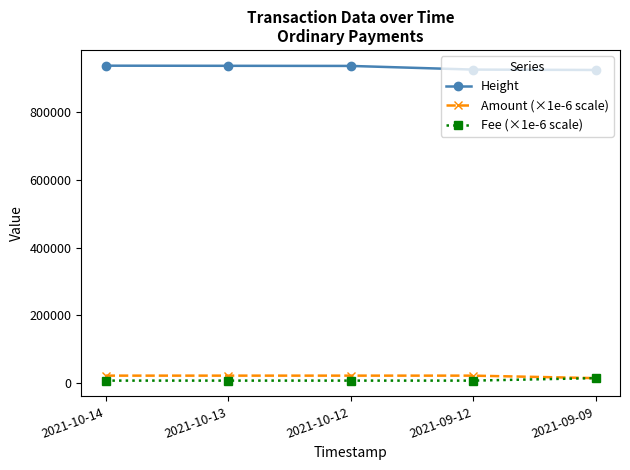

True or false: Height and Amount (×1e-6 scale) cross at least once.

False